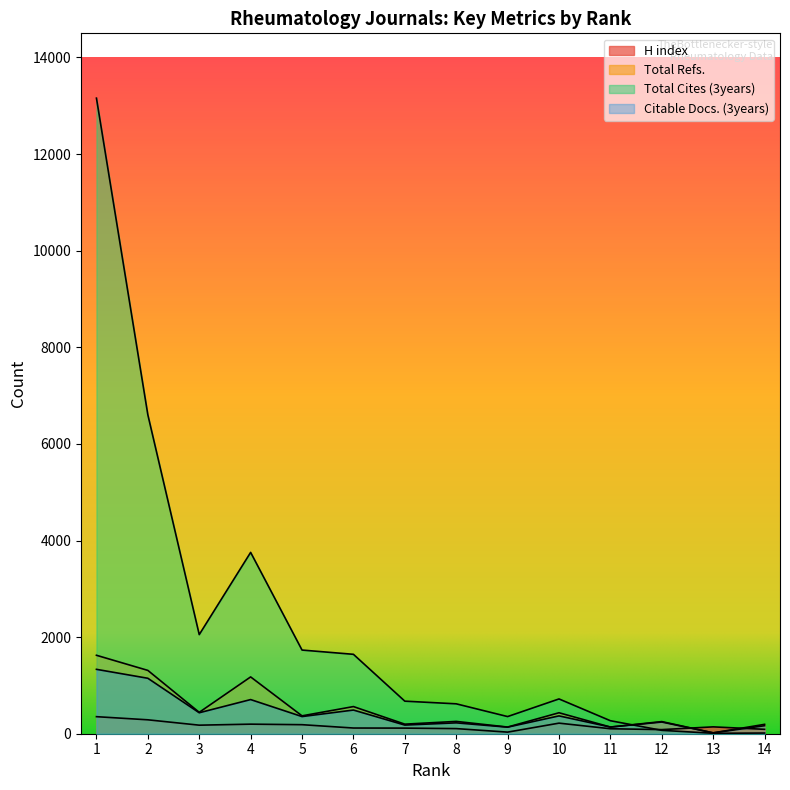

True or false: Total Refs. and Citable Docs. (3years) intersect in this chart.

False